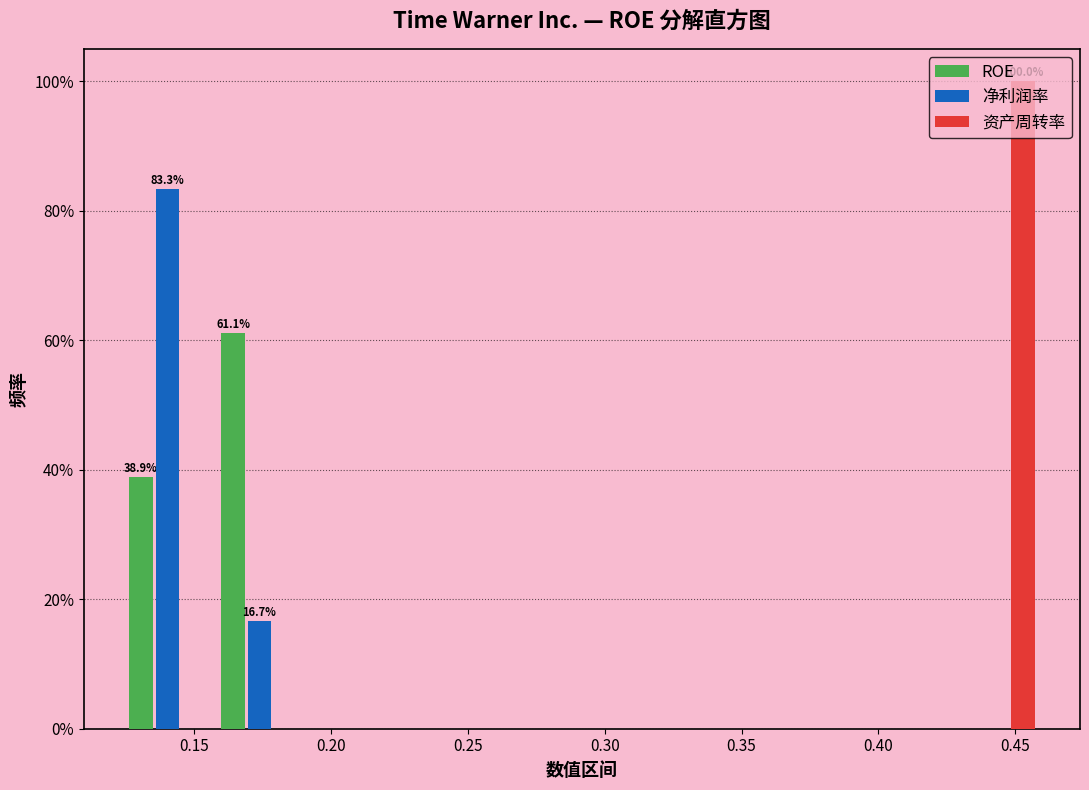

In the ROE series, which range on the x-axis has the tallest bar?

0.155 to 0.190